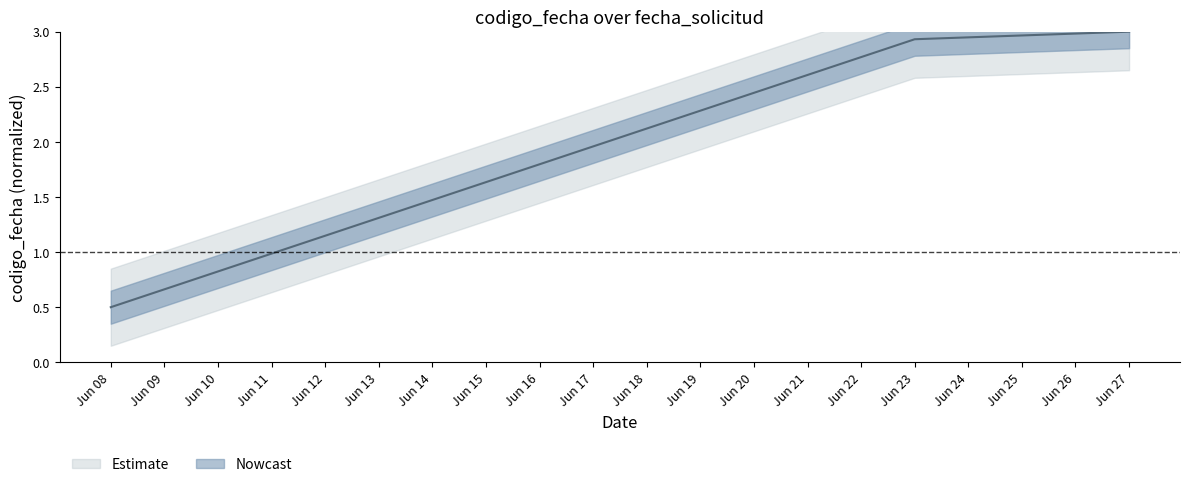

Count the number of categories in the chart.

3